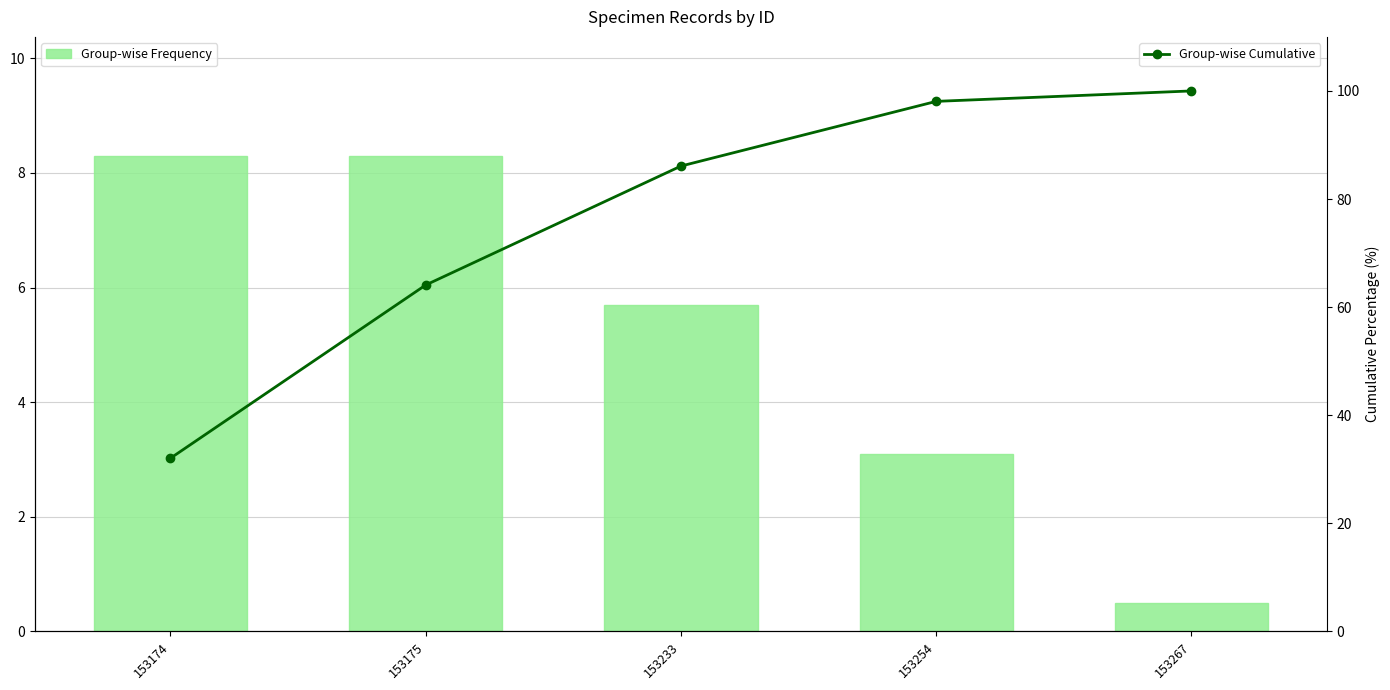

Reading left to right, extract all data points from this chart.

Group-wise Frequency: 8.3	8.3	5.7	3.1	0.5
Group-wise Cumulative: 32.0	64.1	86.1	98.1	100.0